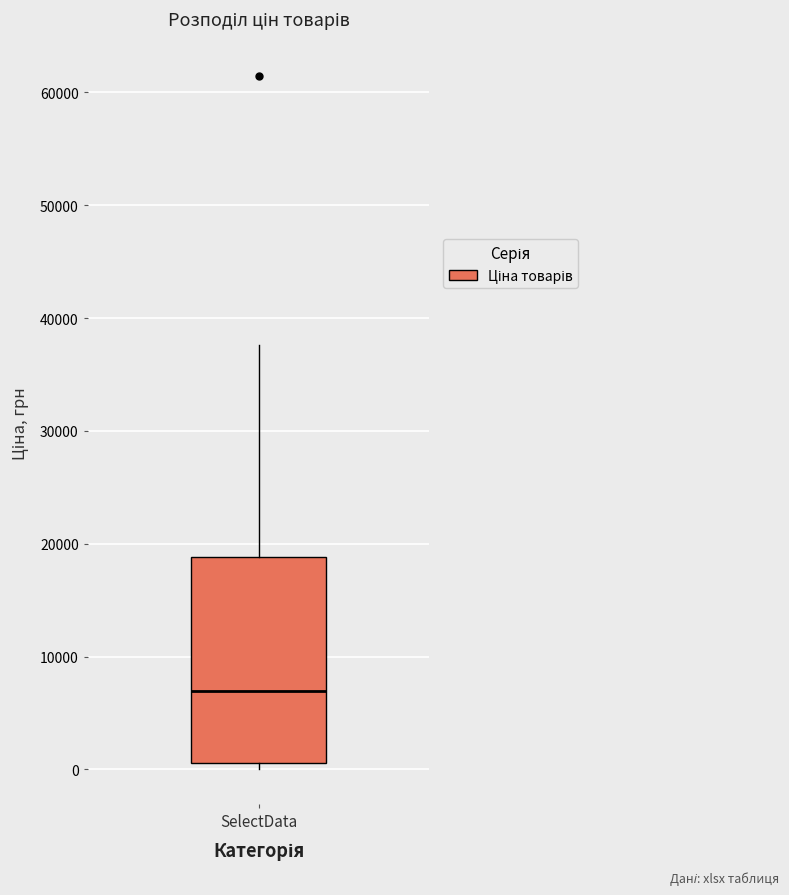

Transcribe this box plot: give where the median line is, the range the box spans, and where the two whiskers end, as read against the y-axis. The values are not printed on the chart, so give them approximately, as read against the axis.

median 7000, box 1000 to 19000, whiskers 0 to 38000